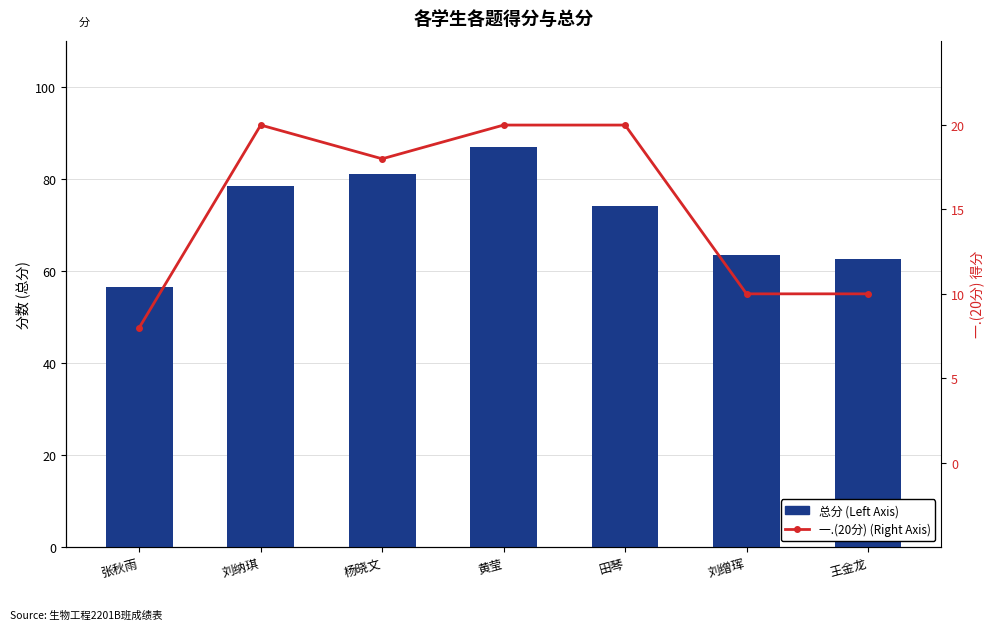

What is the difference between the 一.(20分) (Right Axis) values at 杨晓文 and 田琴?

2.0